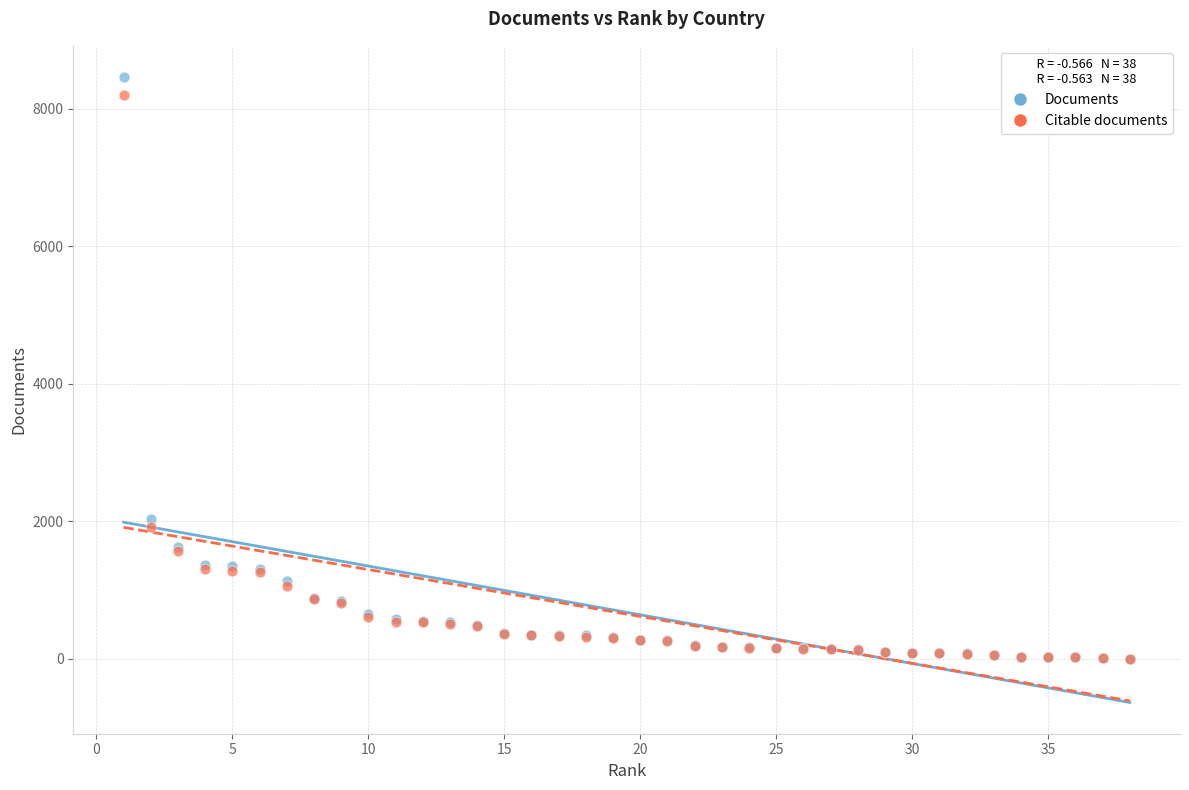

In the Documents series, what Y value is closest to 4234?

2036